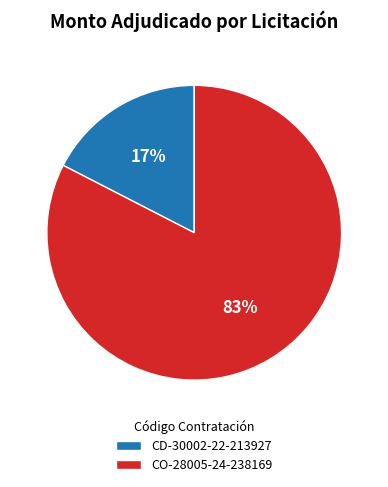

Does CO-28005-24-238169 represent more than half of the total?

Yes